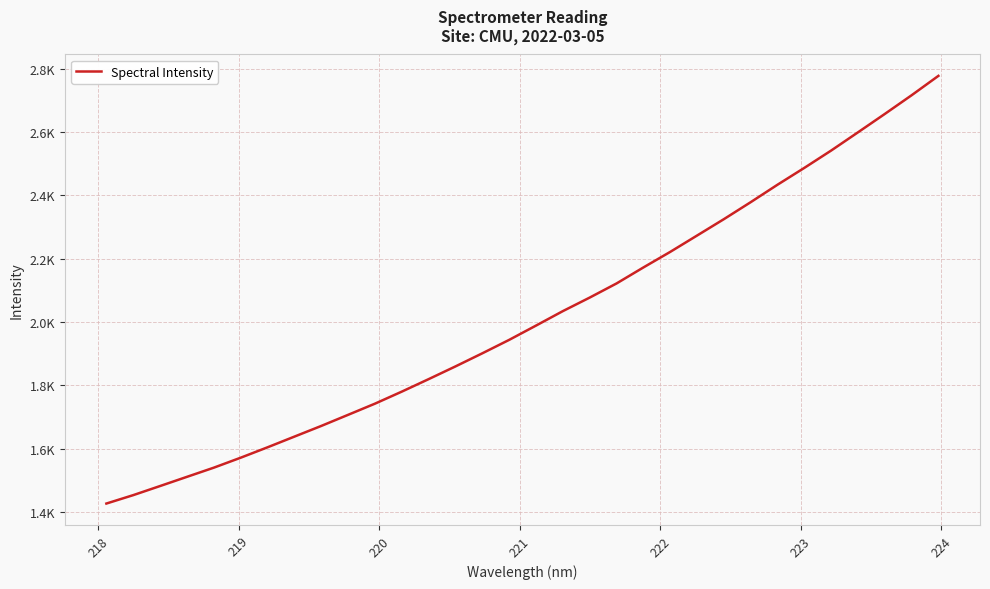

Is this an area chart (filled region under the line)?

No